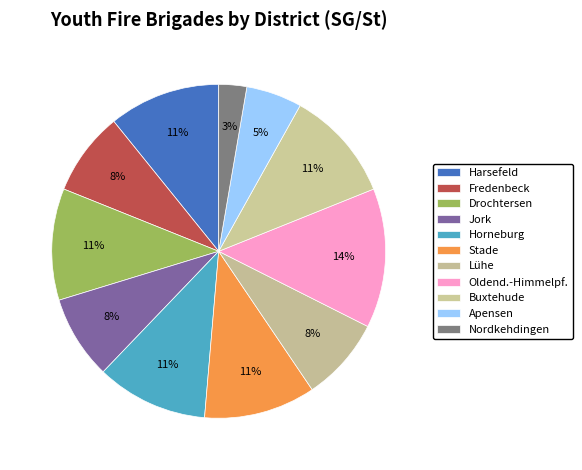

To the nearest percent, what percentage of the pie is Nordkehdingen?

3%